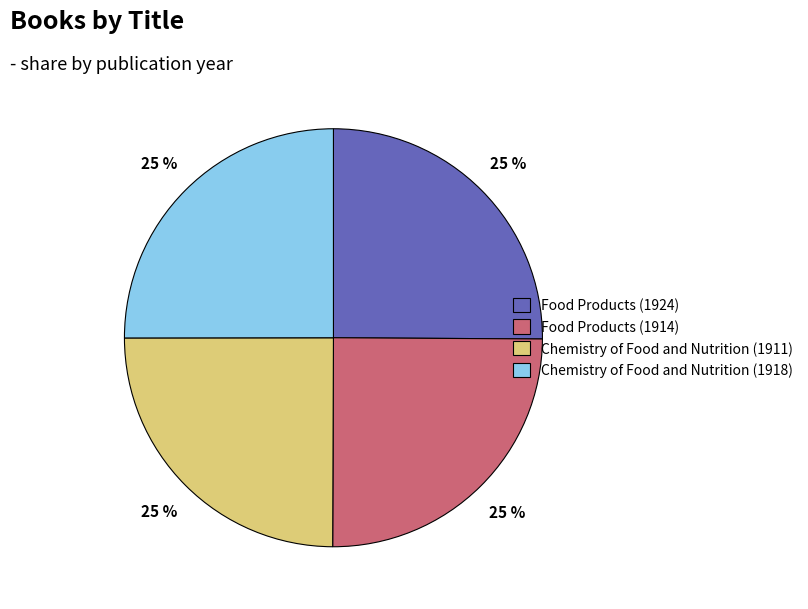

Approximately how many times larger is the value at Chemistry of Food and Nutrition (1911) compared to Chemistry of Food and Nutrition (1918)?

1.0